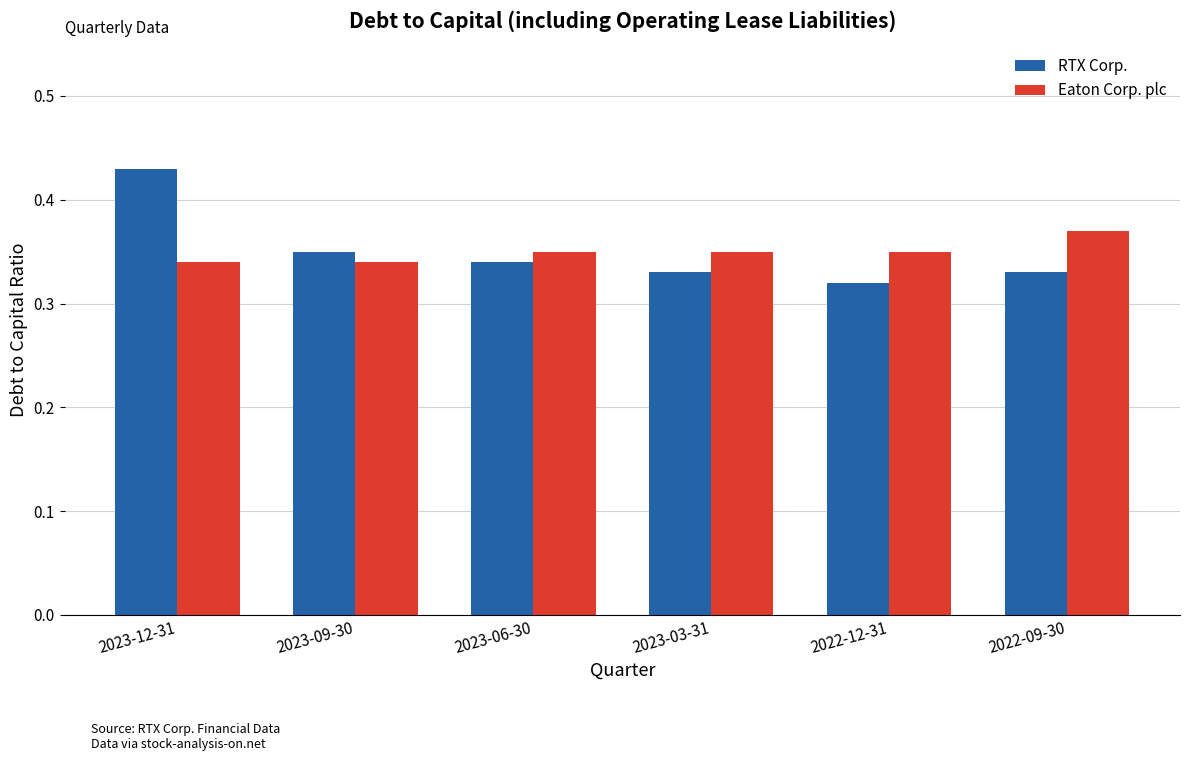

The Eaton Corp. plc series shows 0.6 at 2022-12-31. True or false?

False